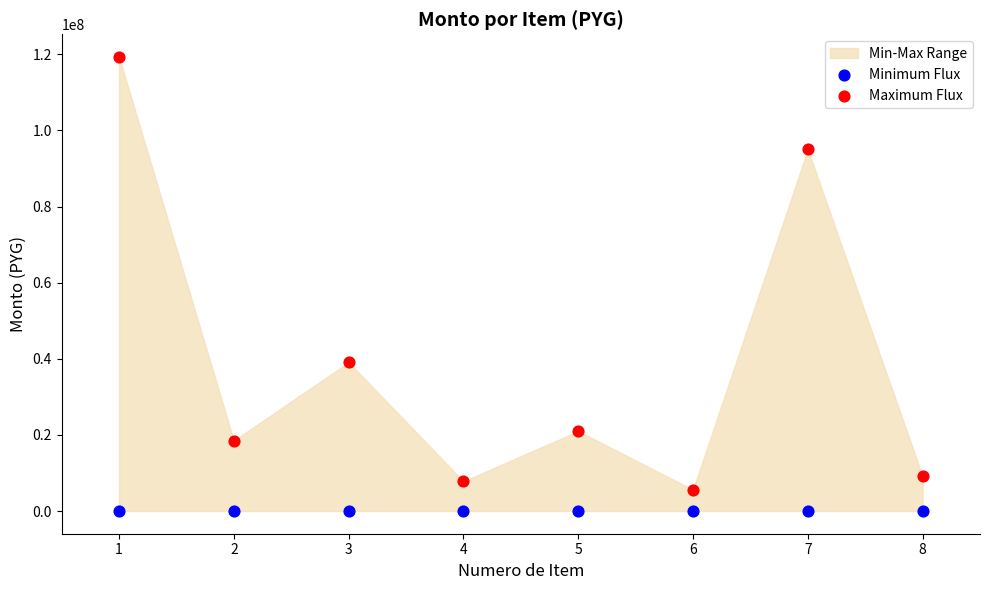

Which series contains the highest Y value?

Maximum Flux